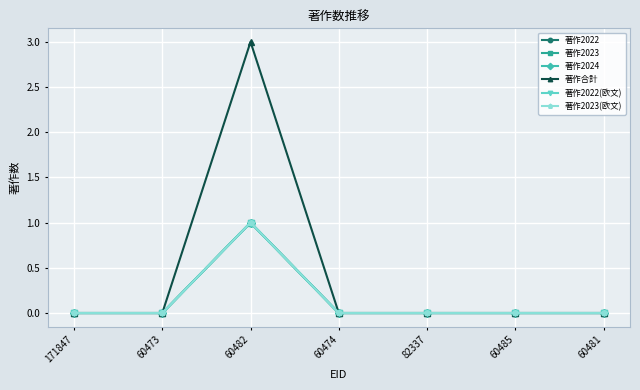

Is this an area chart (filled region under the line)?

No